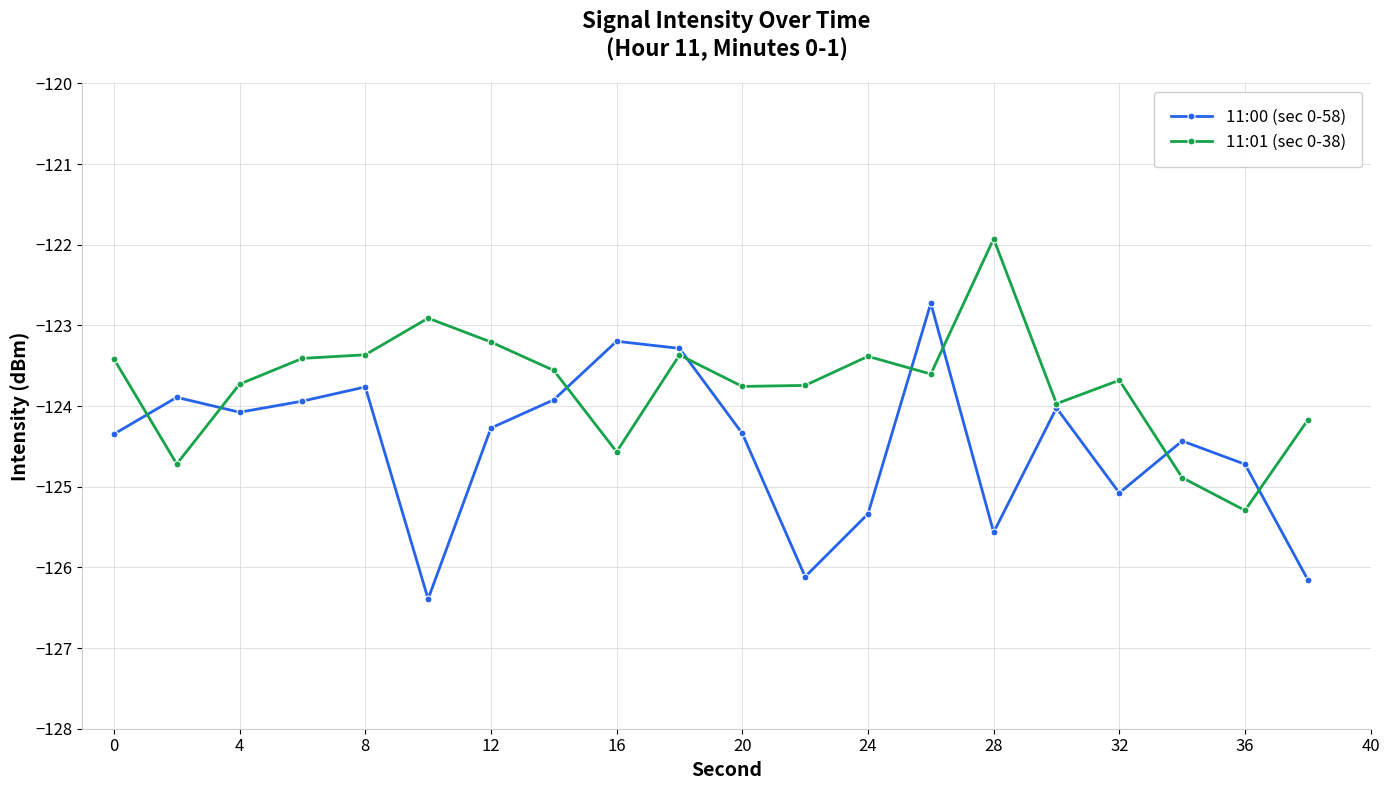

How many lines are shown in the chart?

2